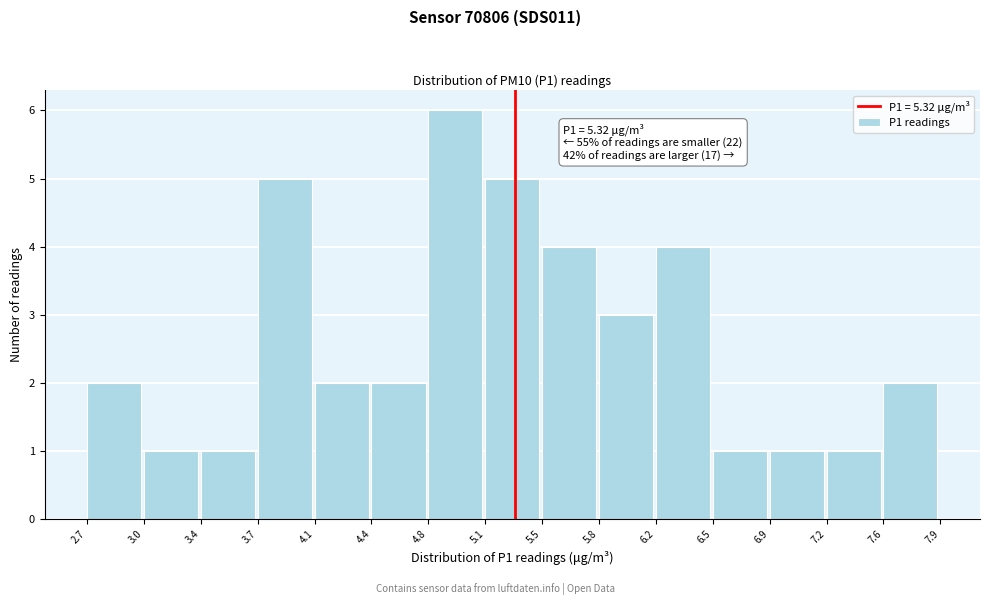

Over which range of the x-axis is the bar tallest?

4.8 to 5.1